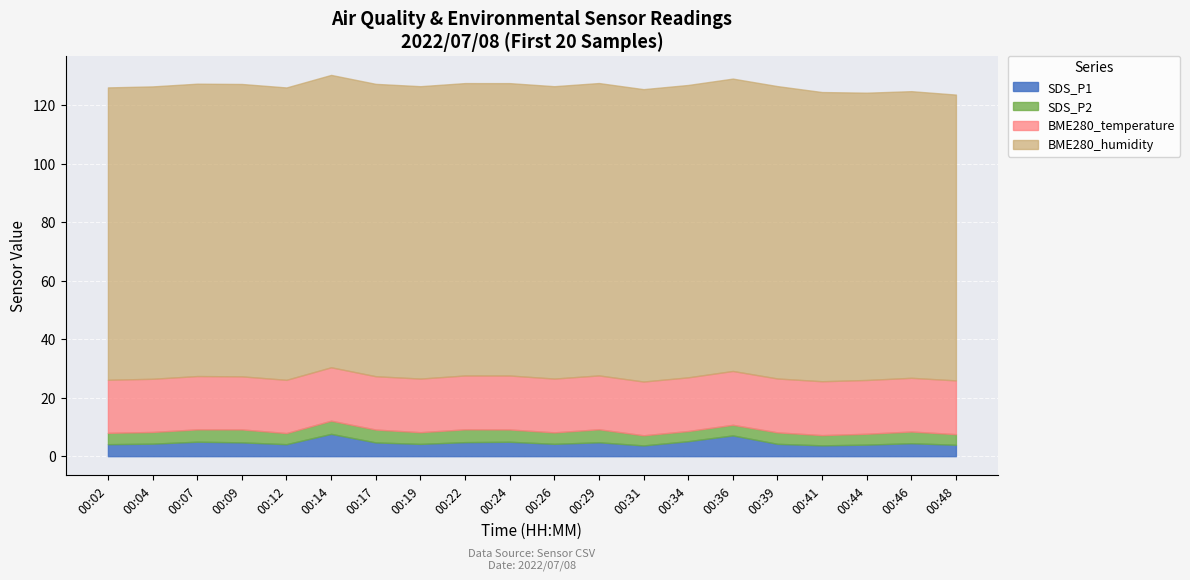

What is the minimum value shown in the chart?

3.5